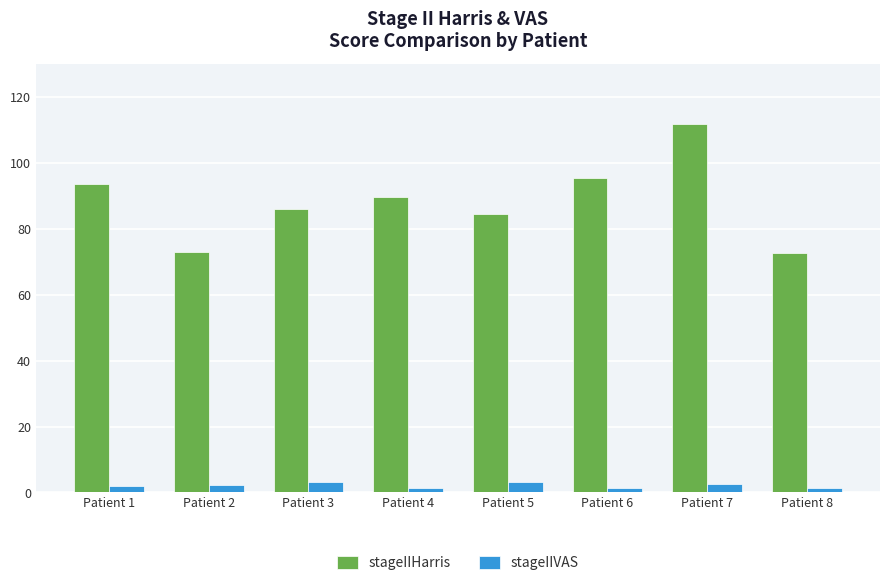

Which series has the largest total across all categories?

stageIIHarris